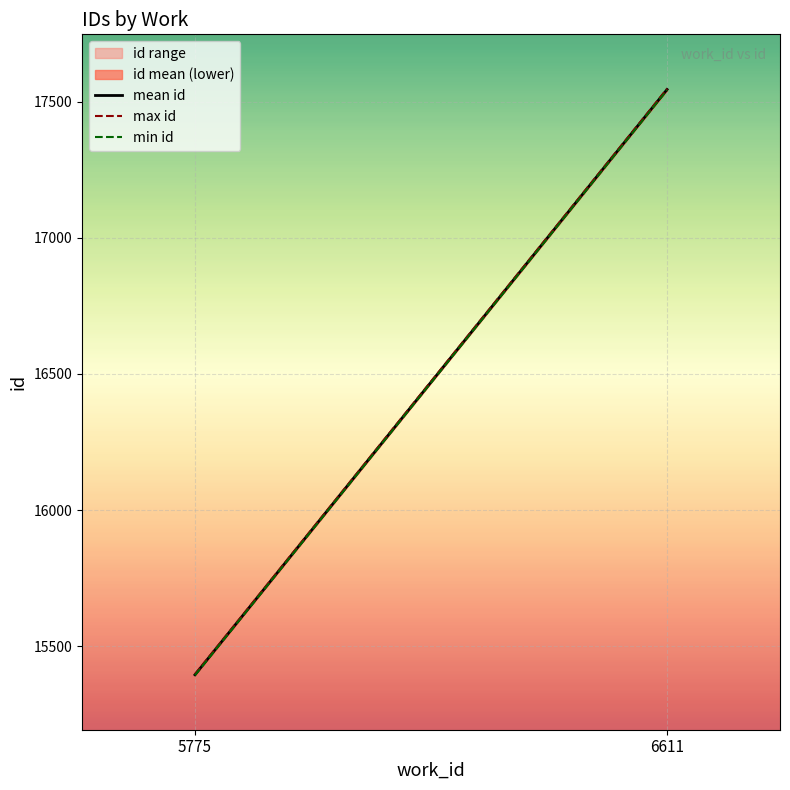

Which series has the largest total across all categories?

max id